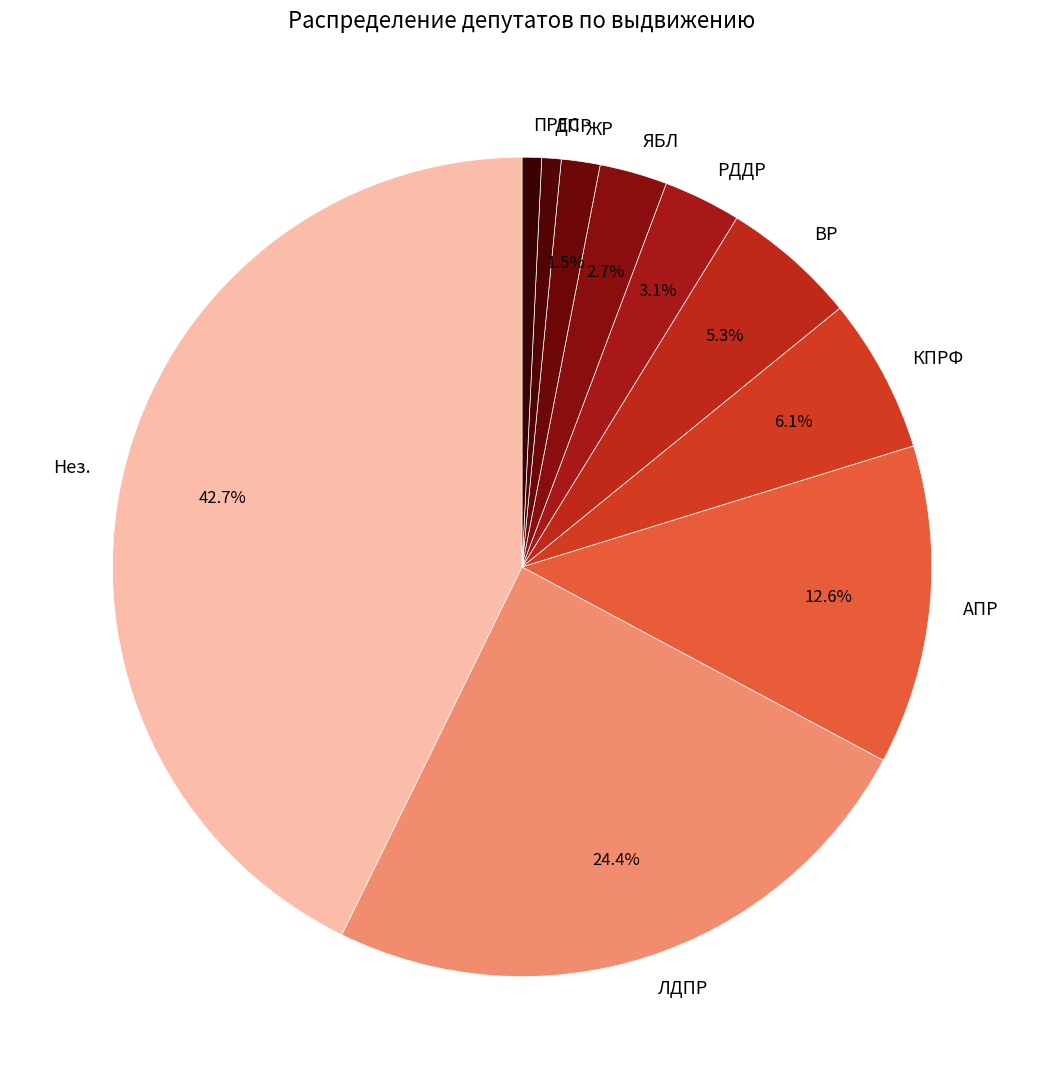

Between ДПР and Нез., which is larger?

Нез.